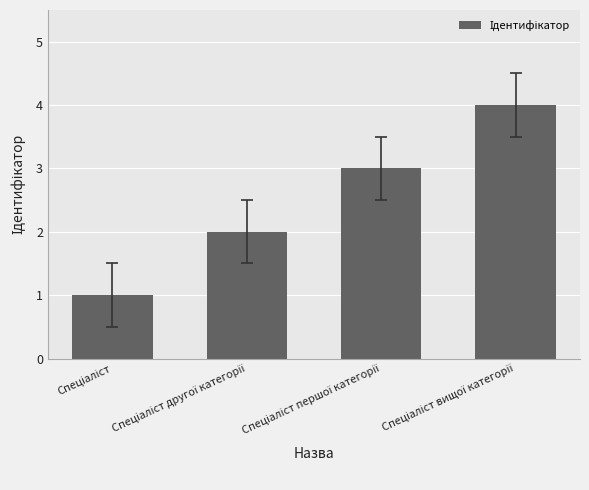

What is the difference between the maximum and minimum values?

3